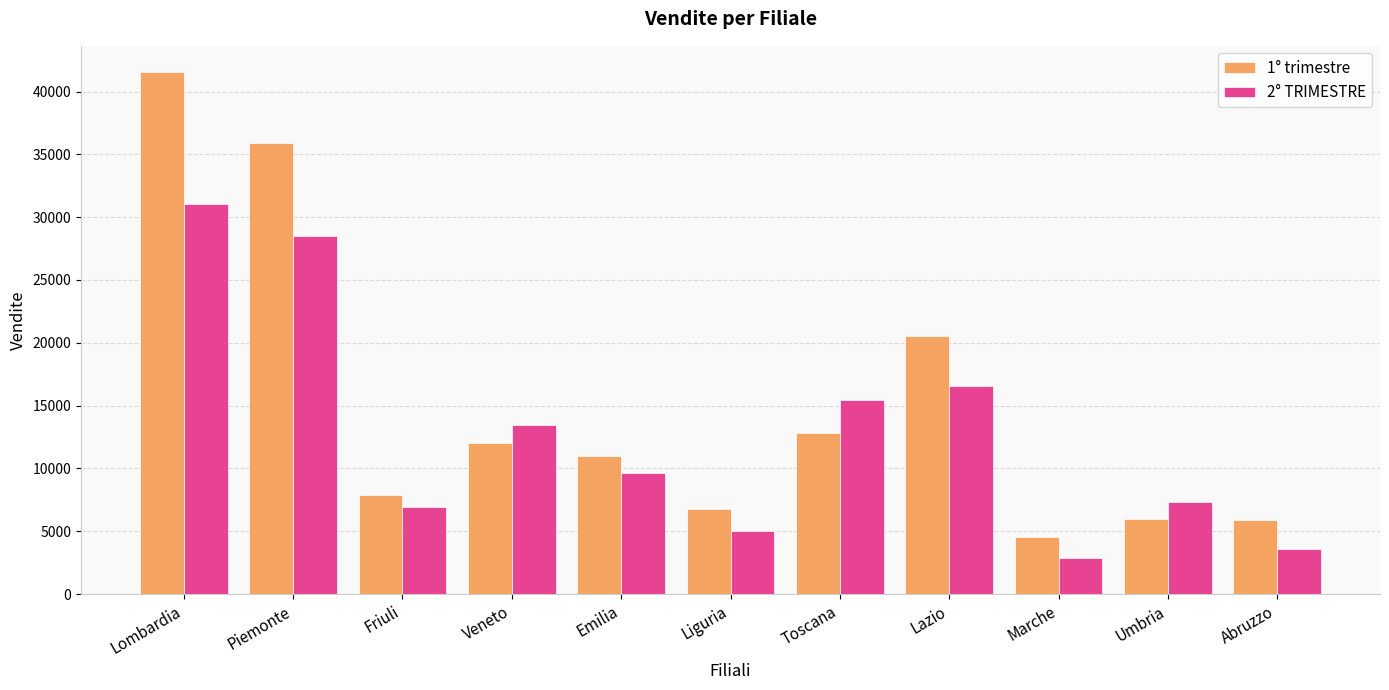

At which label is 1° trimestre closest to 23064?

Lazio